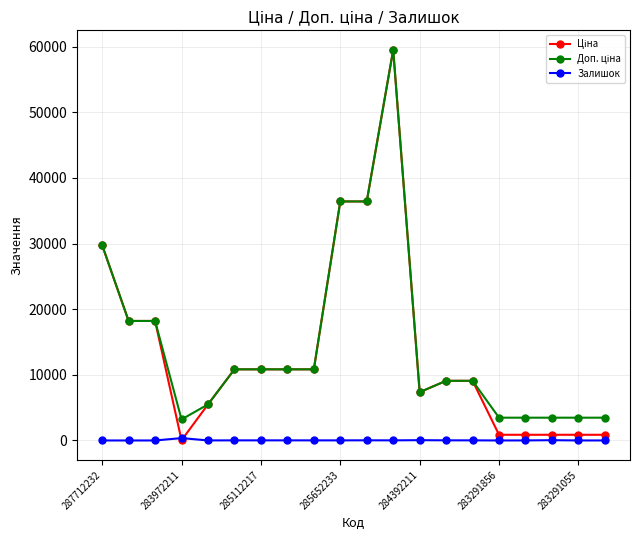

True or false: Залишок has more than 1 points higher than both neighbors.

True